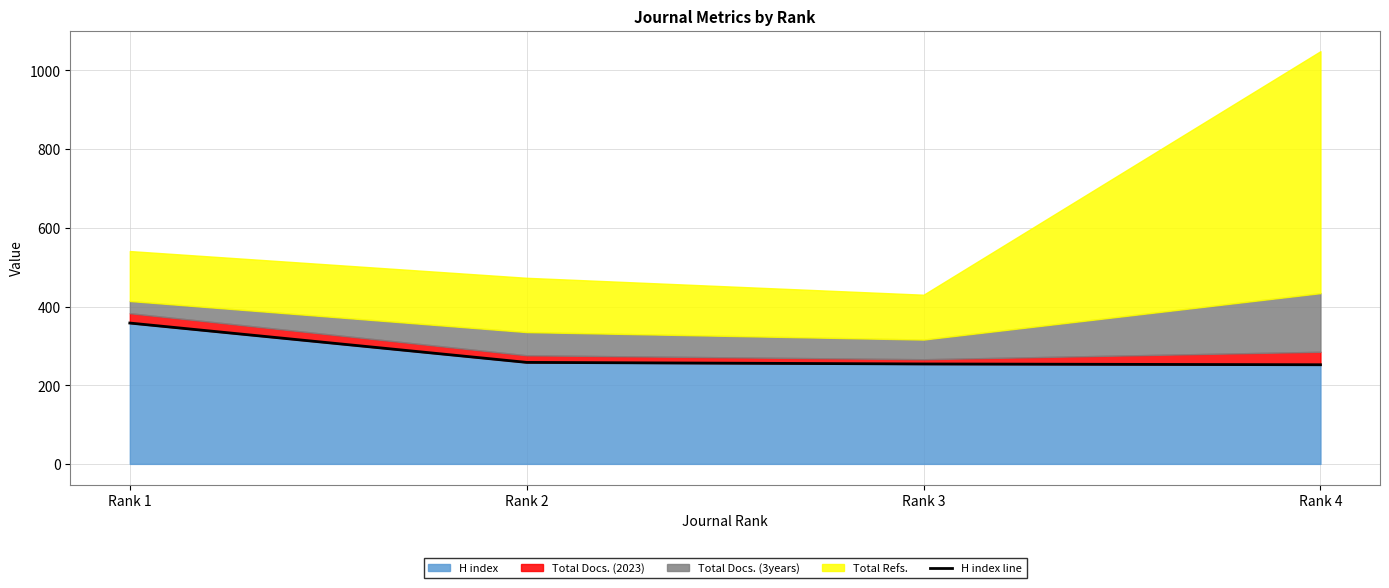

How many values are below 258?

2